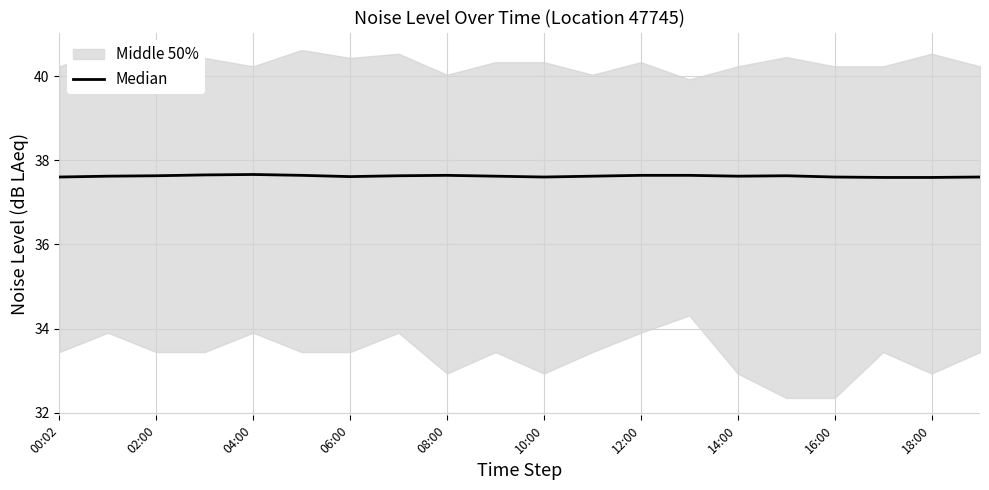

Is it true that the value at 02:00 is 37.6?

True